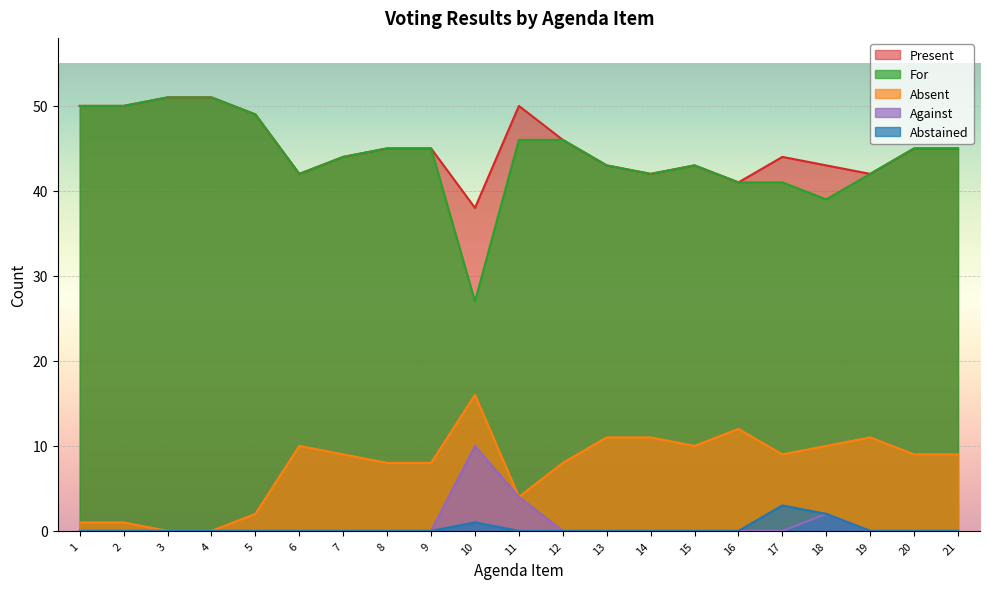

At which label does Present first exceed 45?

1